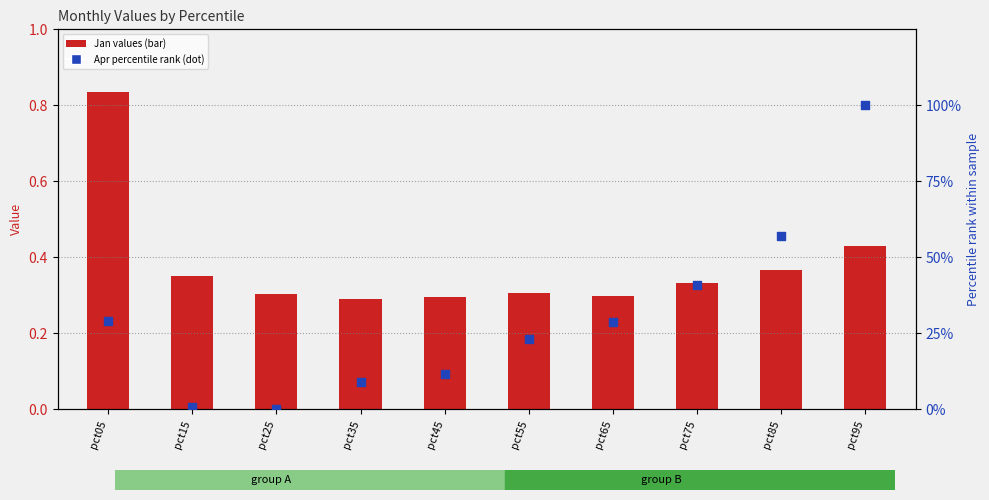

At which category is the sum across all series the highest?

pct95